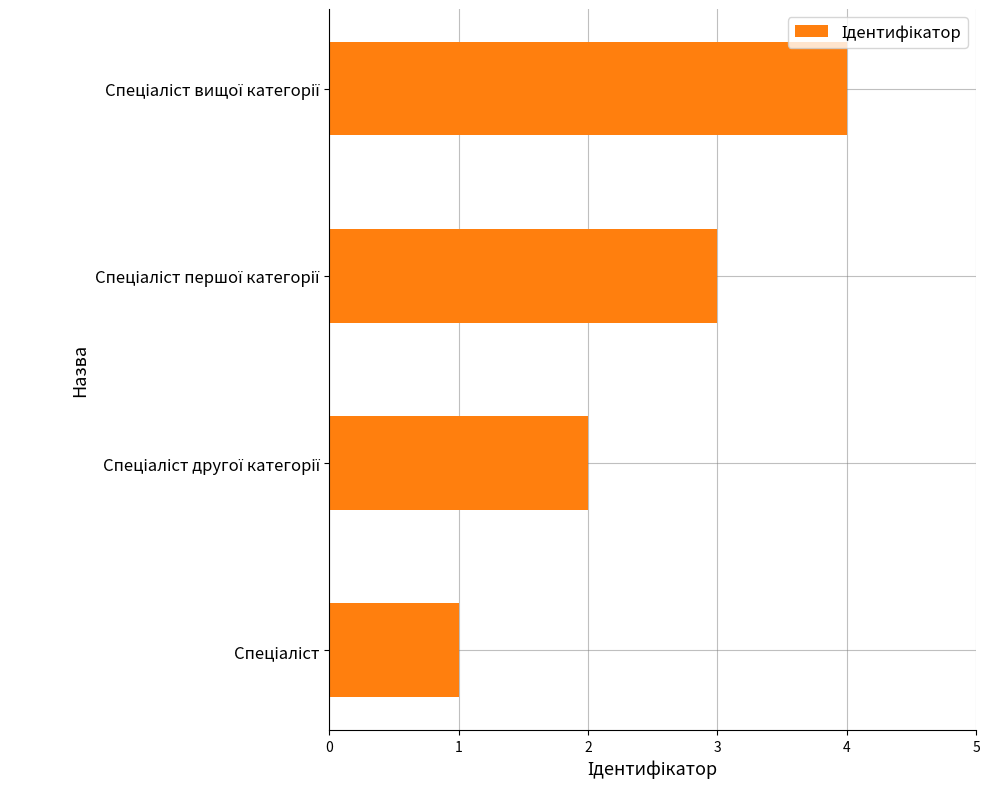

What is the maximum value shown in the chart?

4